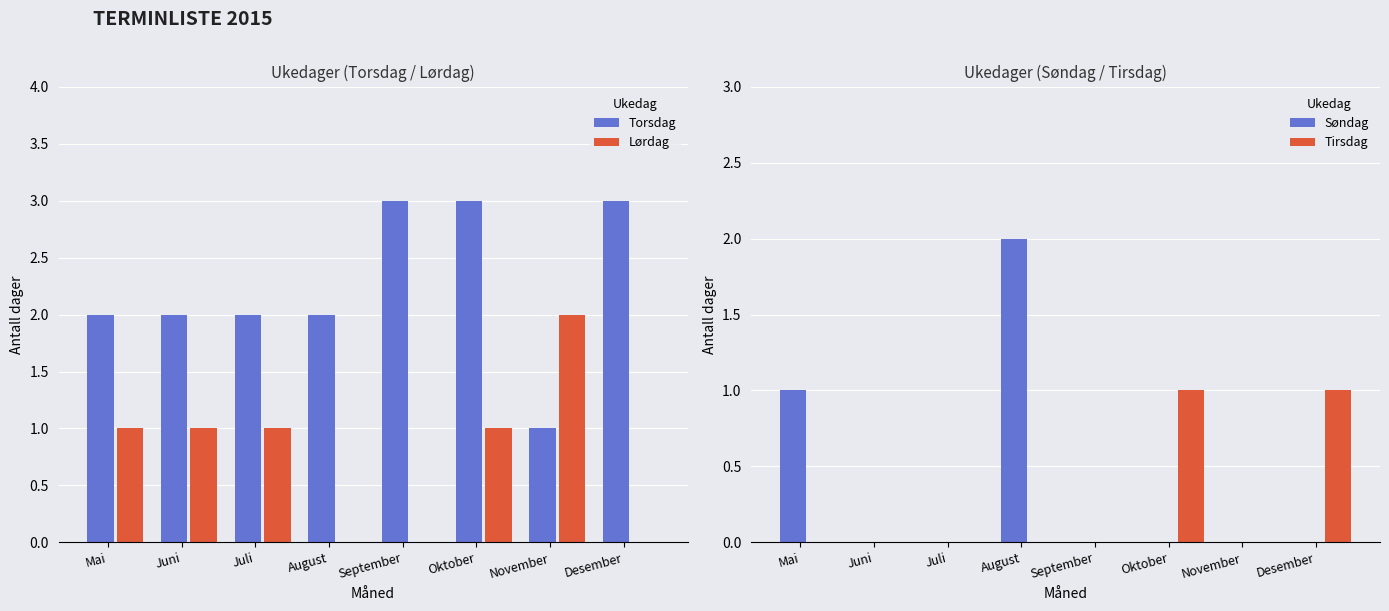

Reading left to right, extract all data points from this chart.

Torsdag: 2	2	2	2	3	3	1	3
Lørdag: 1	1	1	0	0	1	2	0
Søndag: 1	0	0	2	0	0	0	0
Tirsdag: 0	0	0	0	0	1	0	1